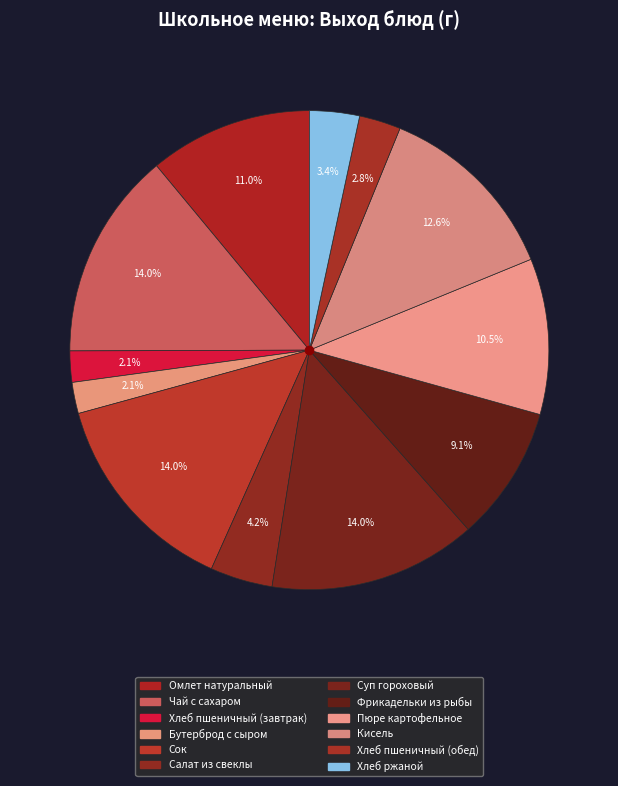

How many slices are in this pie chart?

12